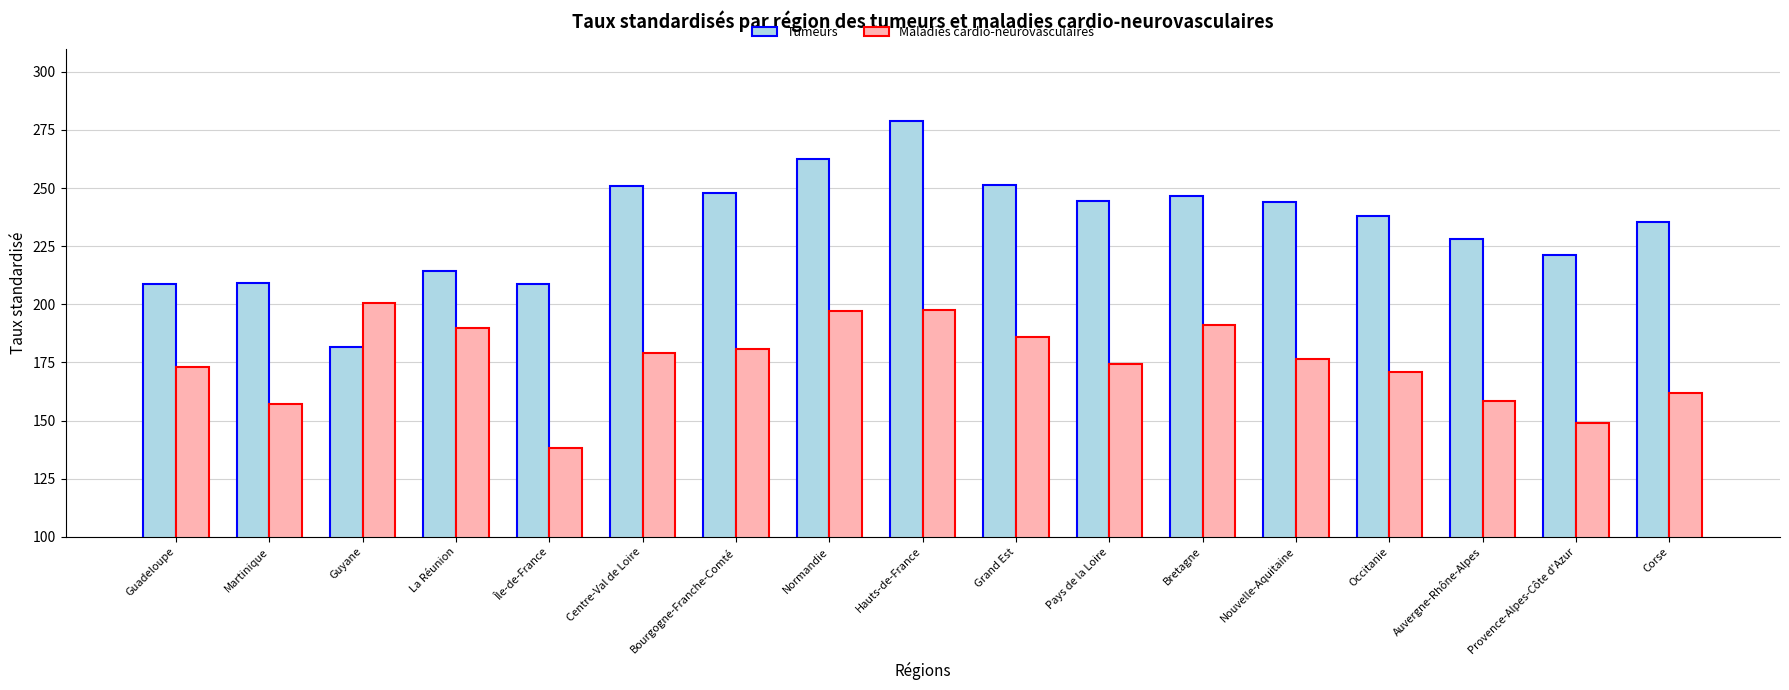

Count the number of data series in this chart.

2